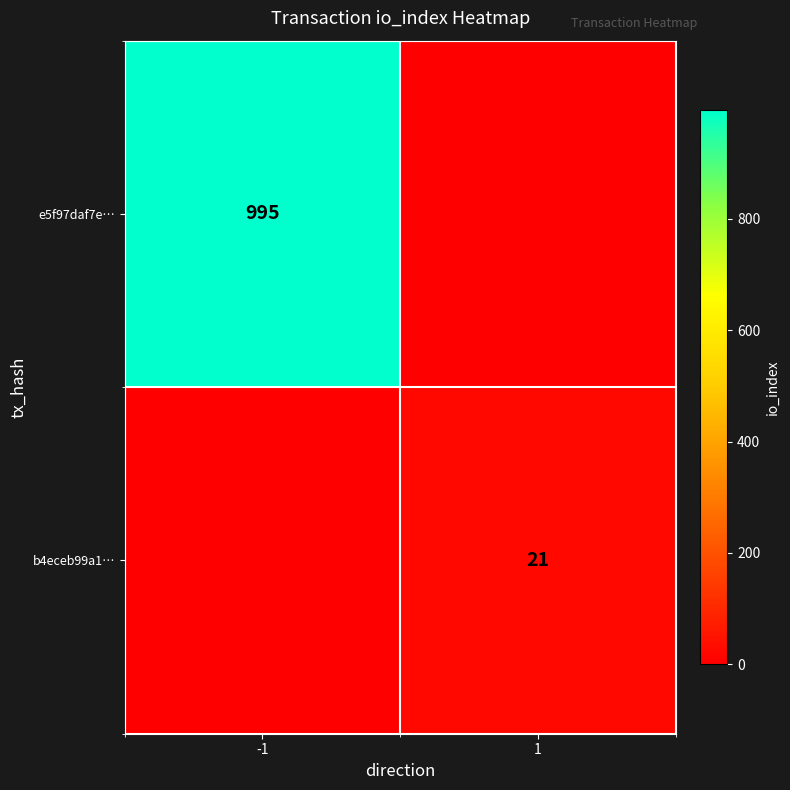

Is it true that e5f97daf7e… equals 995 at -1?

True